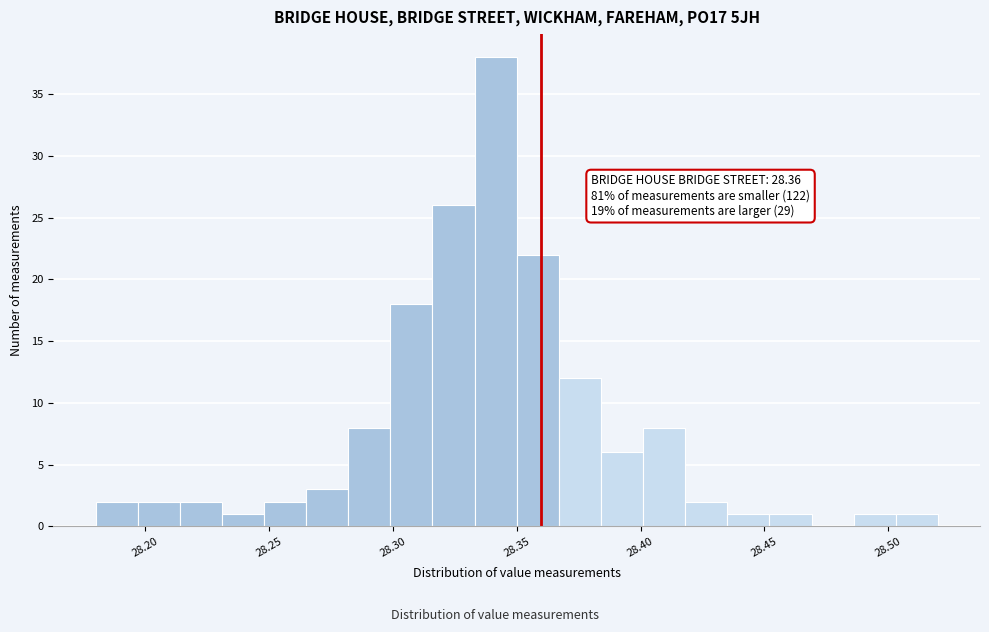

Read against the x-axis, roughly where is the centre of the tallest bar?

28.340